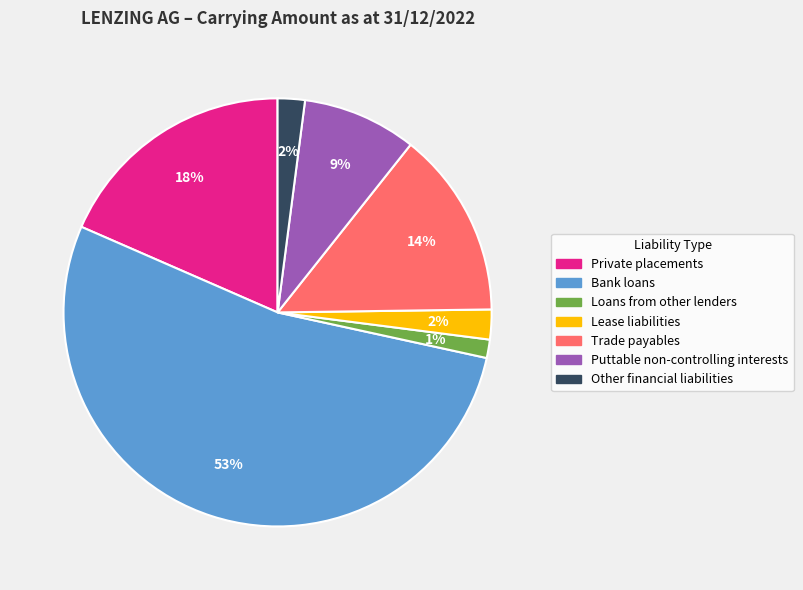

What is the smallest slice in the pie chart?

Loans from other lenders